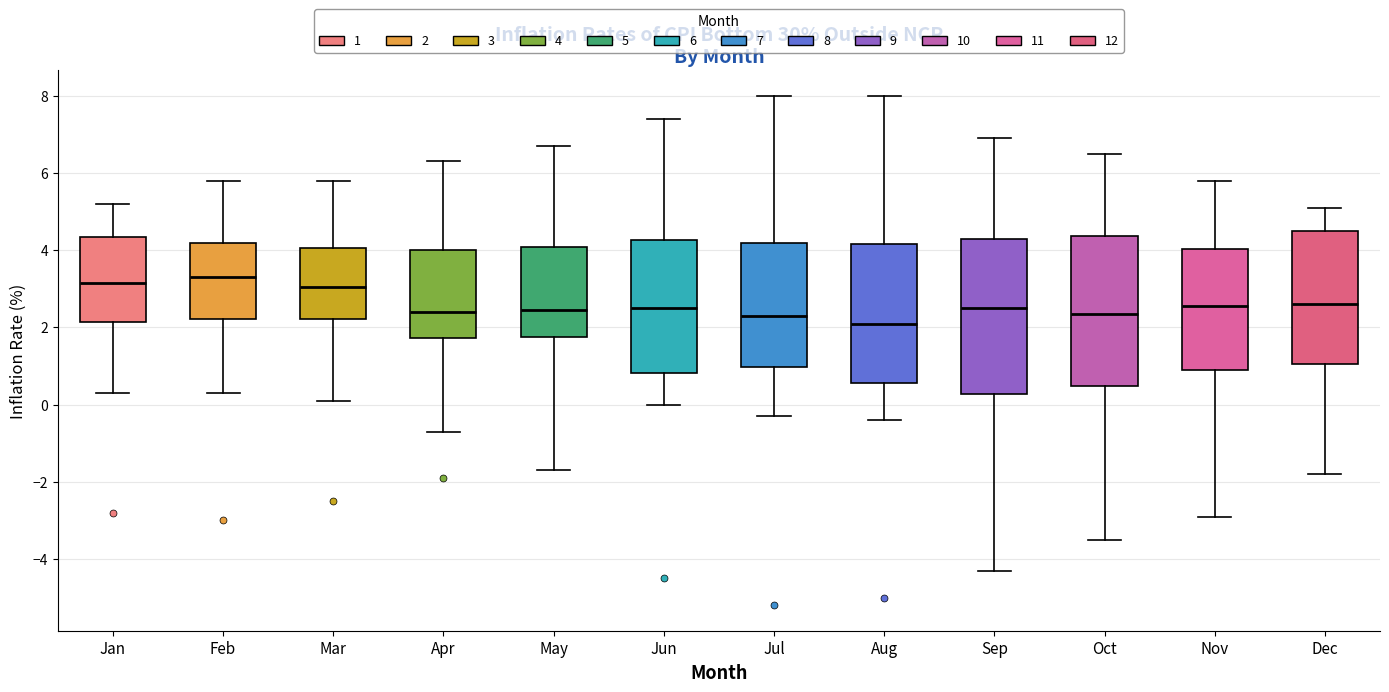

Where does the upper whisker of the box for Jun end on the y-axis? The values are not printed on the chart, so give them approximately, as read against the axis.

7.4